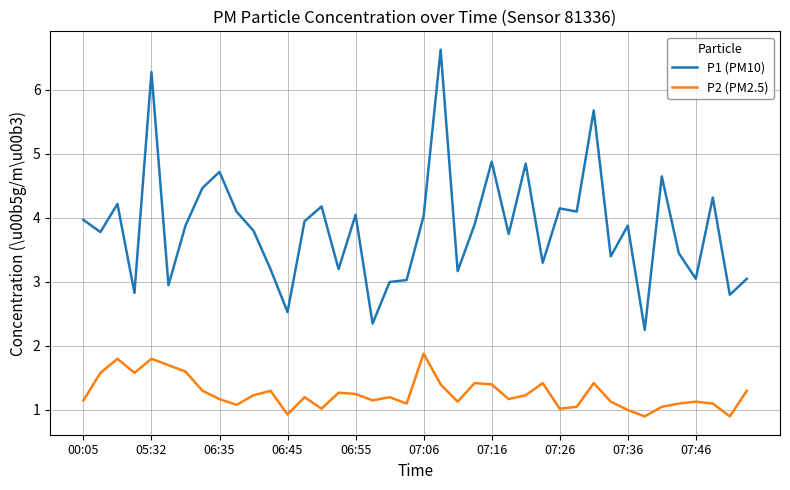

What is the maximum value shown in the chart?

6.6